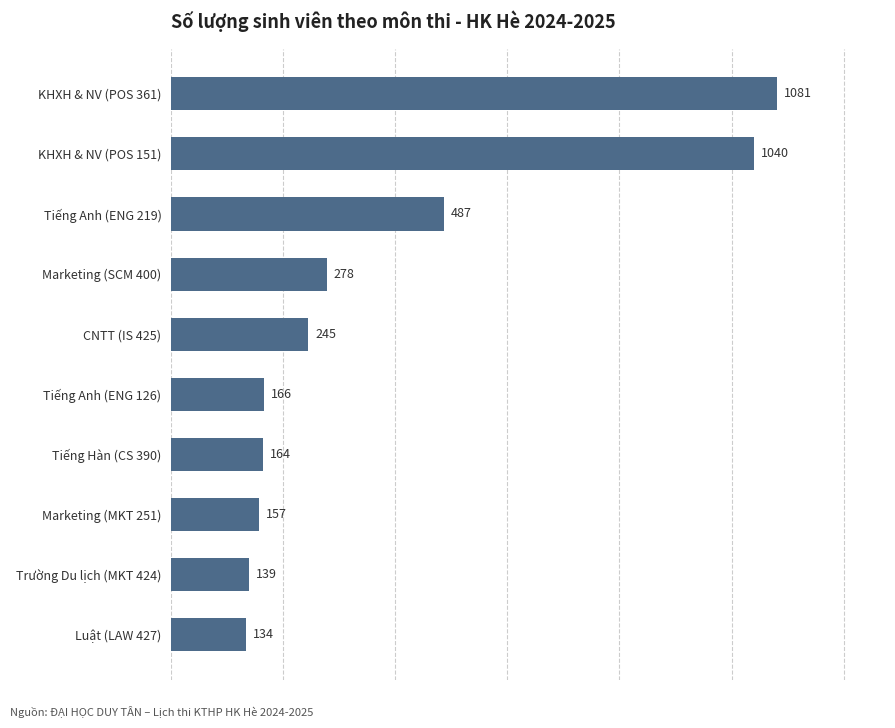

How many distinct data groups are displayed?

1